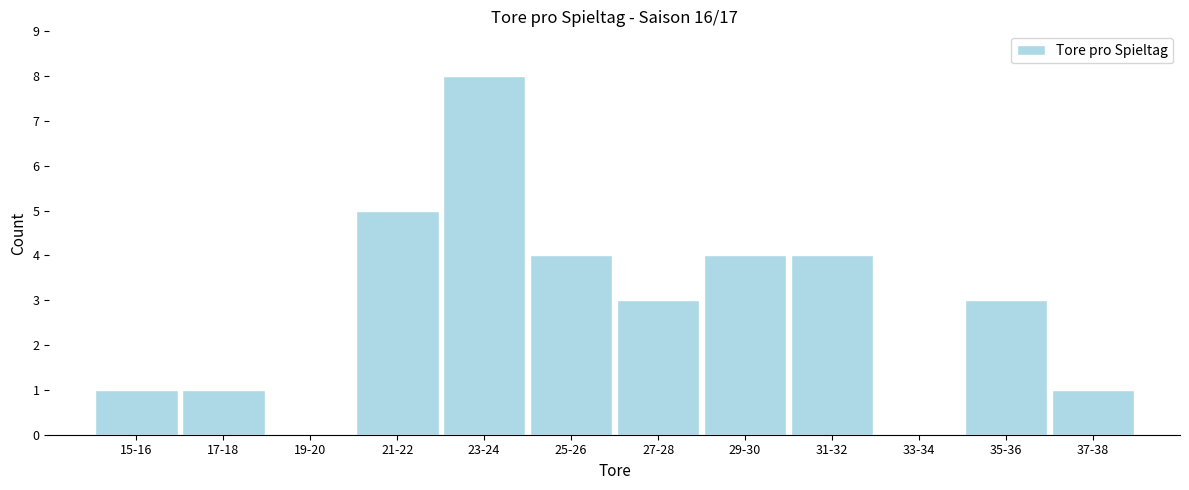

Reading left to right, what are all the values shown in this chart?

15-16=1	17-18=1	19-20=0	21-22=5	23-24=8	25-26=4	27-28=3	29-30=4	31-32=4	33-34=0	35-36=3	37-38=1